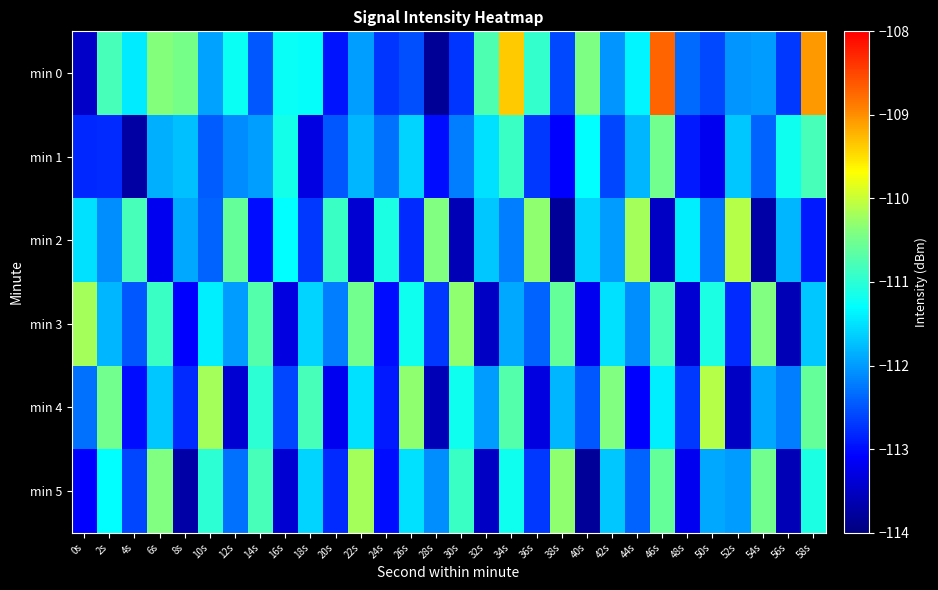

At how many categories does at least one series exceed -109?

1